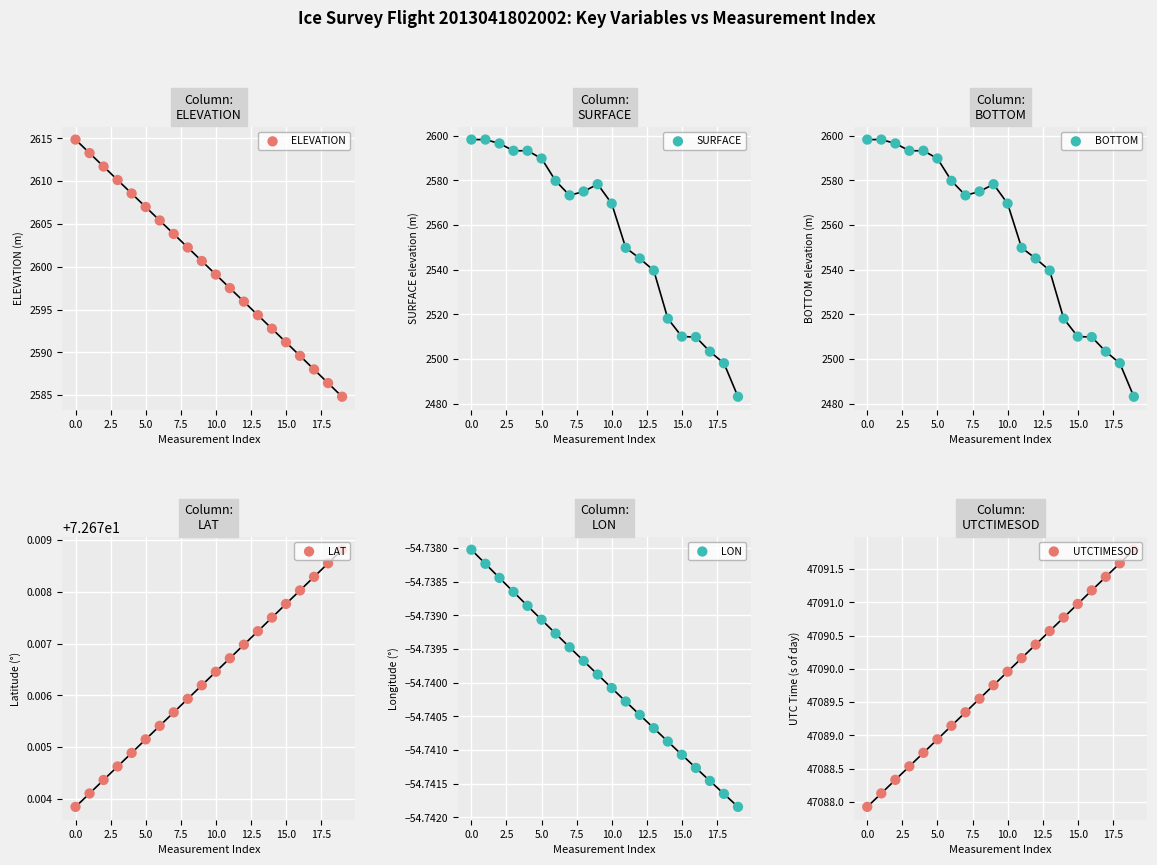

At how many categories does at least one series exceed 26558?

20